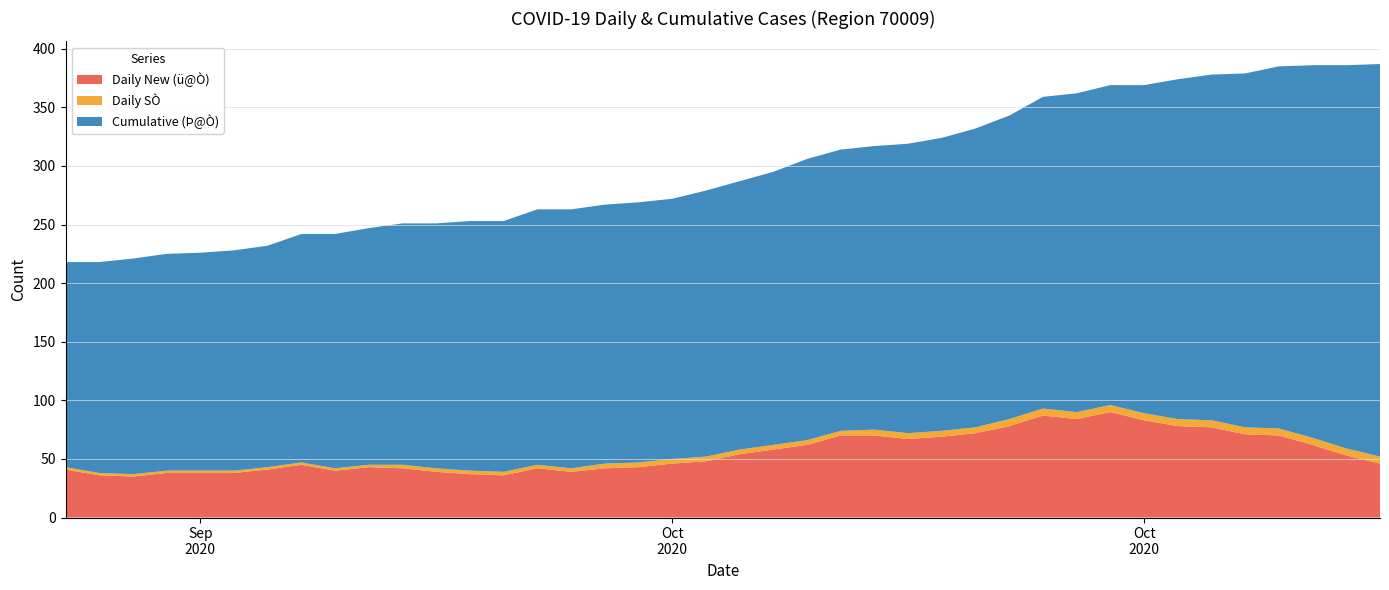

Reading left to right, what are all the values shown in this chart?

Daily New (ü@Ò): 2020/9/17=41	2020/9/18=36	2020/9/19=35	2020/9/20=38	2020/9/21=38	2020/9/22=38	2020/9/23=41	2020/9/24=45	2020/9/25=40	2020/9/26=43	2020/9/27=42	2020/9/28=39	2020/9/29=37	2020/9/30=36	2020/10/1=42	2020/10/2=39	2020/10/3=42	2020/10/4=43	2020/10/5=46	2020/10/6=48	2020/10/7=54	2020/10/8=58	2020/10/9=62	2020/10/10=70	2020/10/11=70	2020/10/12=67	2020/10/13=69	2020/10/14=72	2020/10/15=78	2020/10/16=87	2020/10/17=84	2020/10/18=90	2020/10/19=83	2020/10/20=78	2020/10/21=77	2020/10/22=71	2020/10/23=70	2020/10/24=62	2020/10/25=53	2020/10/26=46
Daily SÒ: 2020/9/17=2	2020/9/18=2	2020/9/19=2	2020/9/20=2	2020/9/21=2	2020/9/22=2	2020/9/23=2	2020/9/24=2	2020/9/25=2	2020/9/26=2	2020/9/27=3	2020/9/28=3	2020/9/29=3	2020/9/30=3	2020/10/1=3	2020/10/2=3	2020/10/3=4	2020/10/4=4	2020/10/5=4	2020/10/6=4	2020/10/7=4	2020/10/8=4	2020/10/9=4	2020/10/10=4	2020/10/11=5	2020/10/12=5	2020/10/13=5	2020/10/14=5	2020/10/15=6	2020/10/16=6	2020/10/17=6	2020/10/18=6	2020/10/19=6	2020/10/20=6	2020/10/21=6	2020/10/22=6	2020/10/23=6	2020/10/24=6	2020/10/25=6	2020/10/26=6
Cumulative (Þ@Ò): 2020/9/17=175	2020/9/18=180	2020/9/19=184	2020/9/20=185	2020/9/21=186	2020/9/22=188	2020/9/23=189	2020/9/24=195	2020/9/25=200	2020/9/26=202	2020/9/27=206	2020/9/28=209	2020/9/29=213	2020/9/30=214	2020/10/1=218	2020/10/2=221	2020/10/3=221	2020/10/4=222	2020/10/5=222	2020/10/6=227	2020/10/7=229	2020/10/8=233	2020/10/9=240	2020/10/10=240	2020/10/11=242	2020/10/12=247	2020/10/13=250	2020/10/14=255	2020/10/15=259	2020/10/16=266	2020/10/17=272	2020/10/18=273	2020/10/19=280	2020/10/20=290	2020/10/21=295	2020/10/22=302	2020/10/23=309	2020/10/24=318	2020/10/25=327	2020/10/26=335